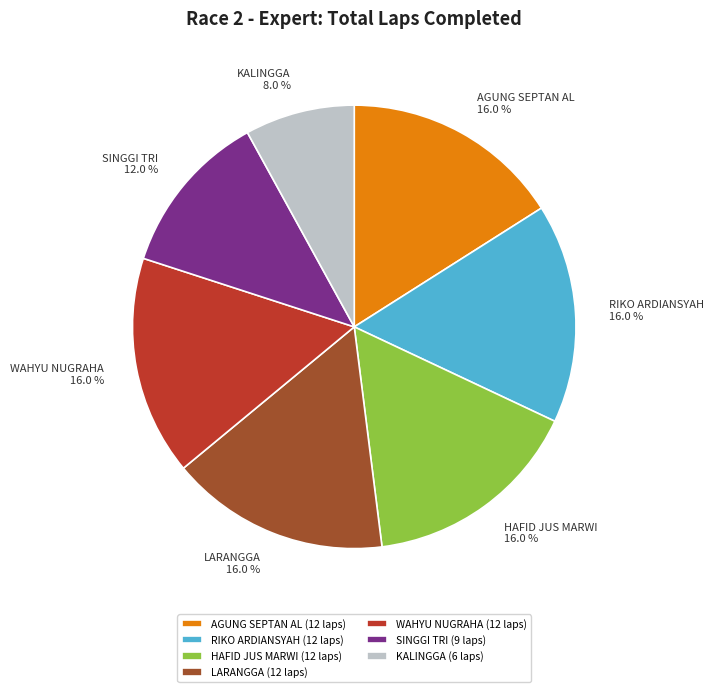

The AGUNG SEPTAN AL slice represents 2% of the pie. True or false?

False